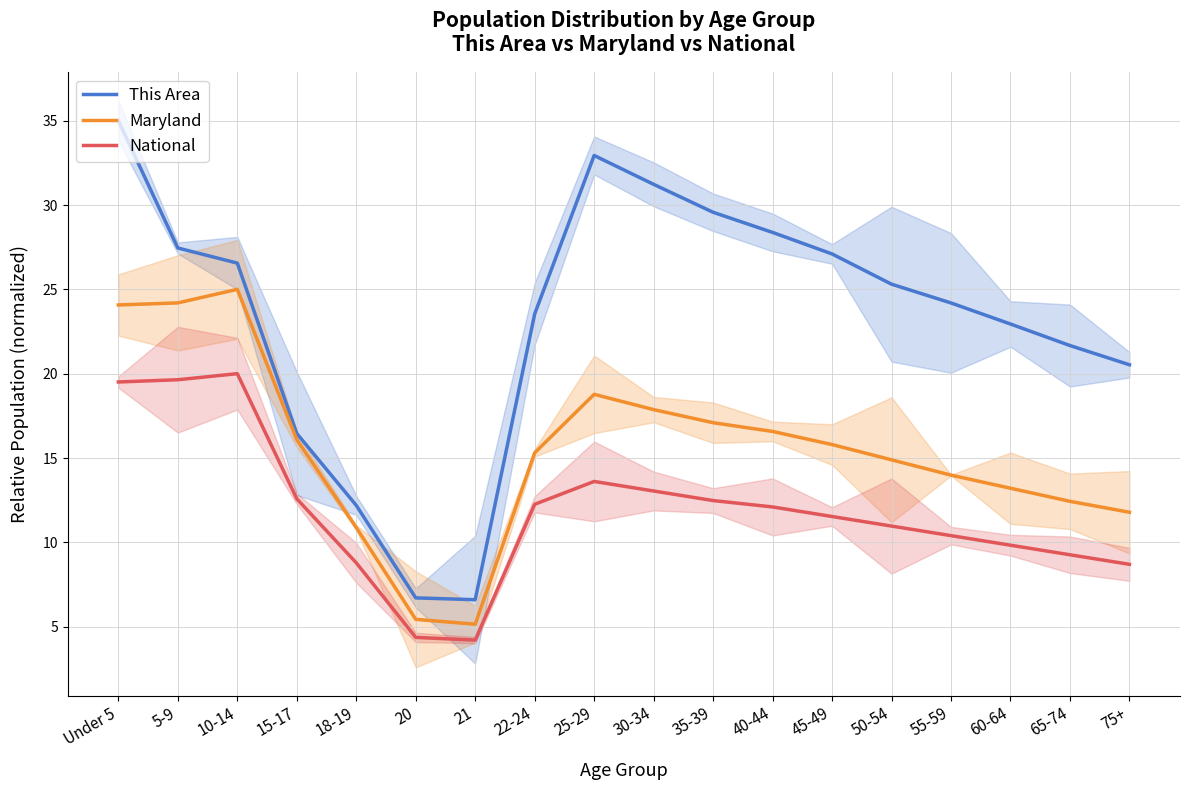

True or false: Maryland and National cross at least once.

False